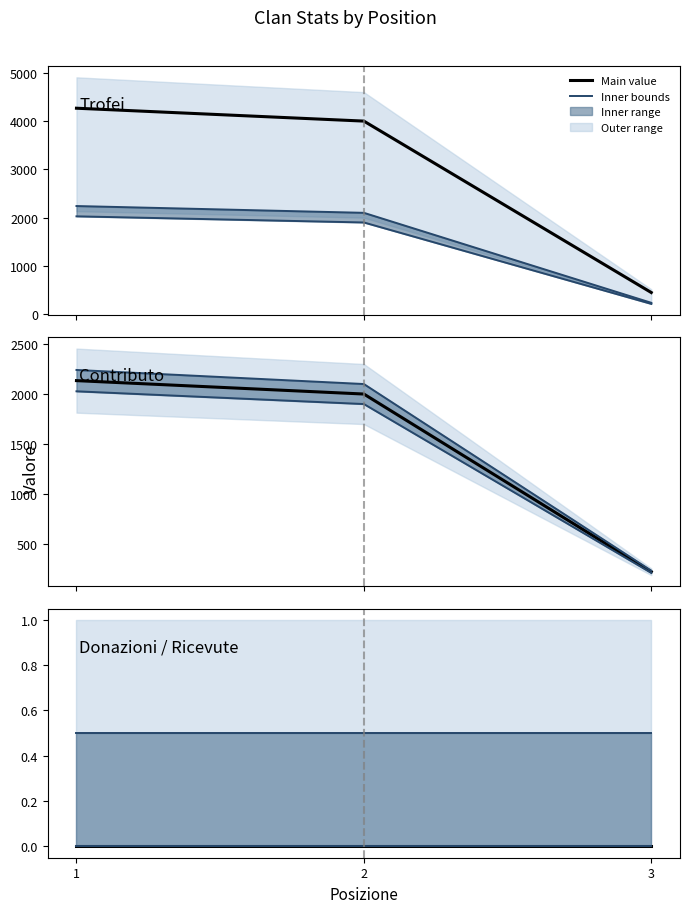

What is the greatest value displayed?

4268